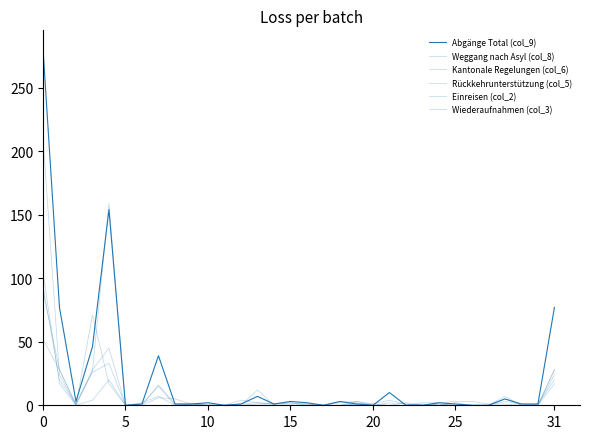

Does the chart display data point markers on the line(s)?

No